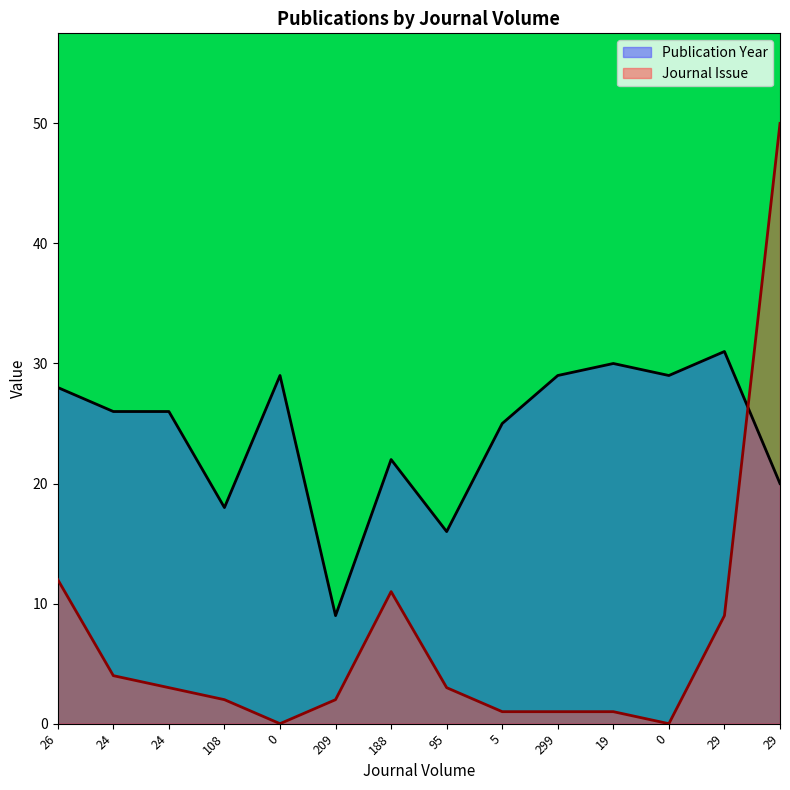

Reading left to right, extract all data points from this chart.

Publication Year: 26=28	24=26	24=26	108=18	0=29	209=9	188=22	95=16	5=25	299=29	19=30	0=29	29=31	29=20
Journal Issue: 26=12	24=4	24=3	108=2	0=0	209=2	188=11	95=3	5=1	299=1	19=1	0=0	29=9	29=50